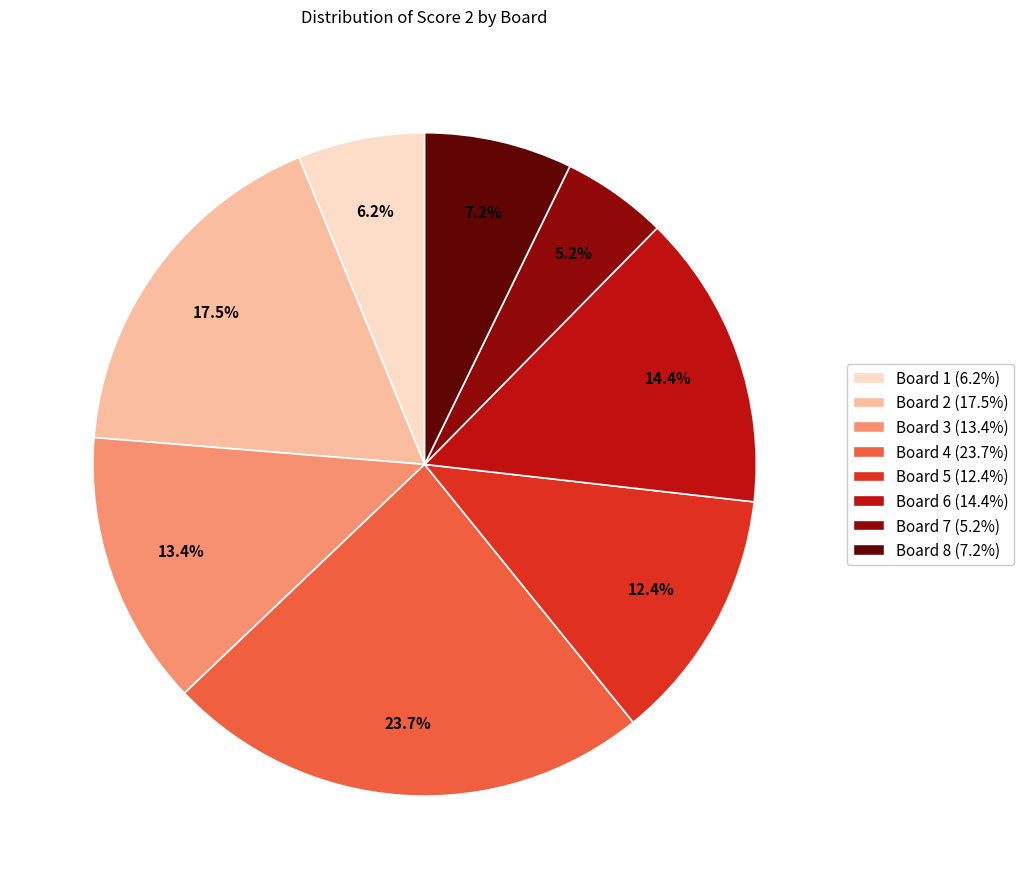

What is the ratio of the value at Board 5 to the value at Board 1?

2.0